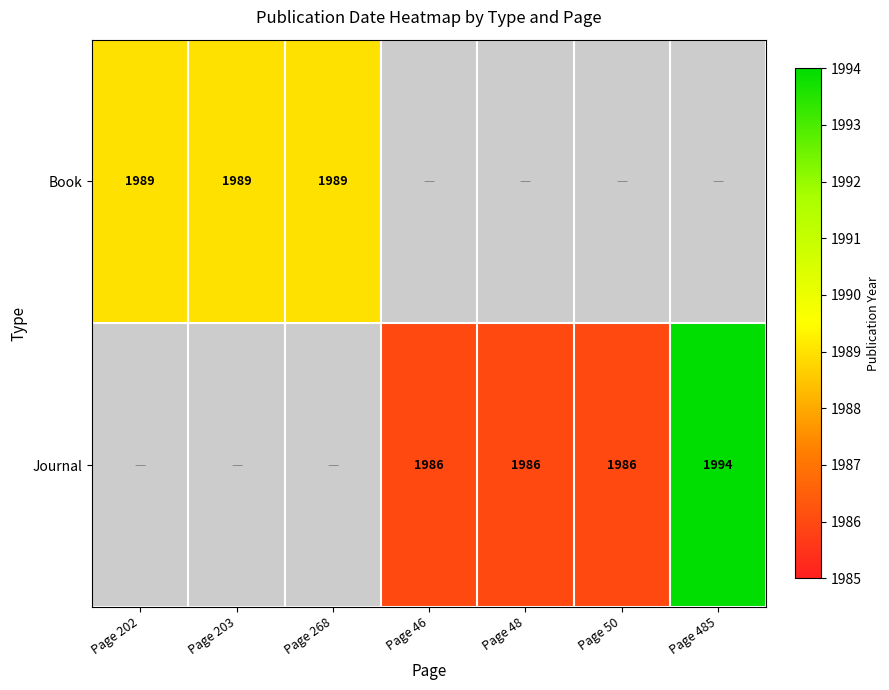

True or false: Journal has a value of 1986 at Page 48.

True